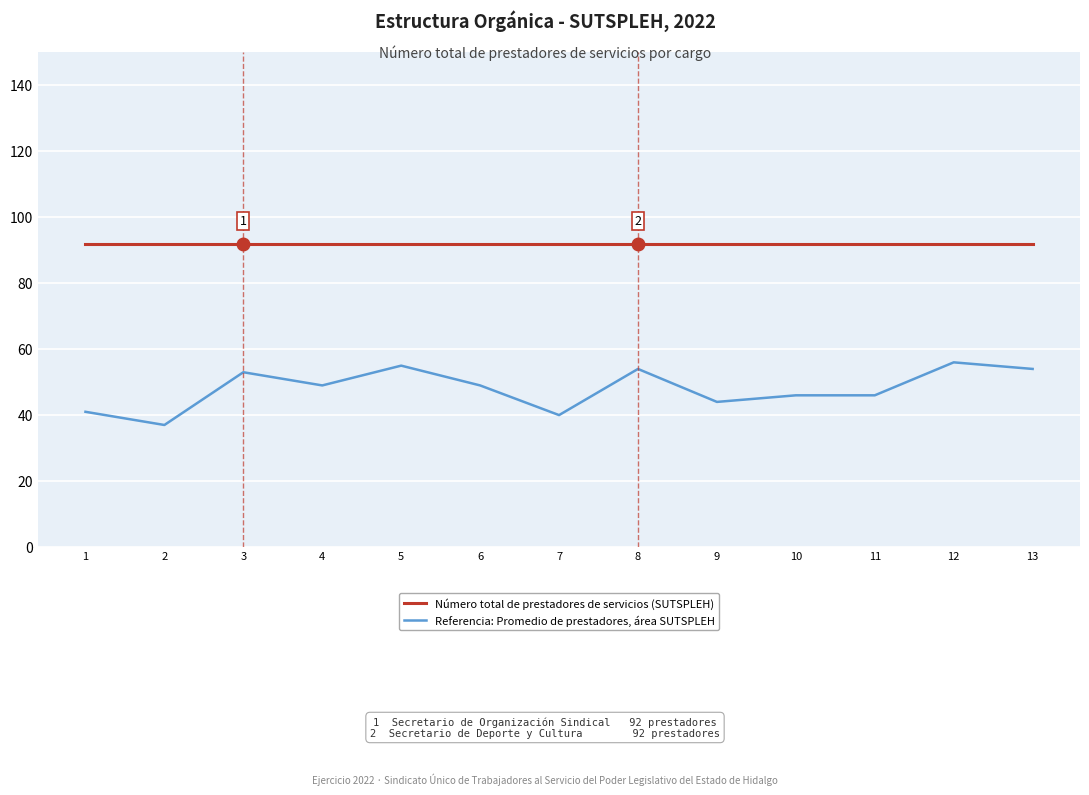

What is the smallest value displayed?

37